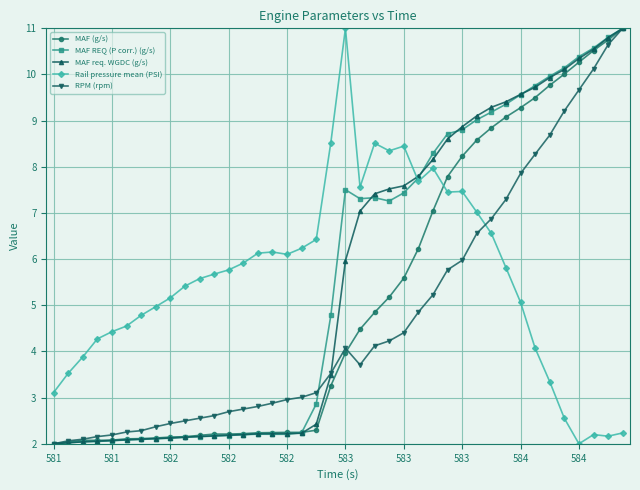

What is the lowest value of the RPM (rpm) series?

2.0